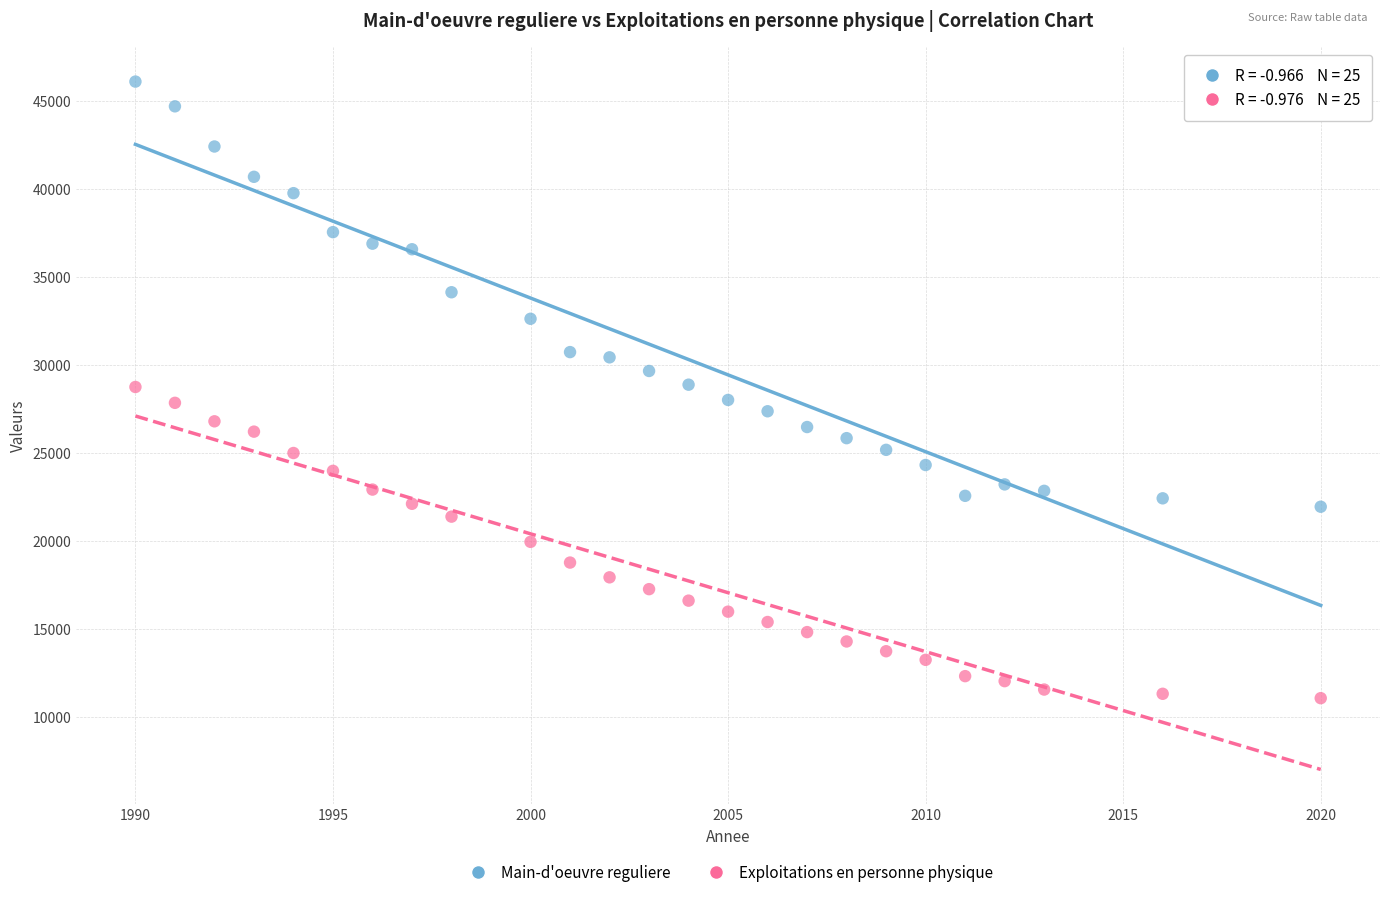

Which series reaches the maximum Y coordinate?

Main-d'oeuvre reguliere